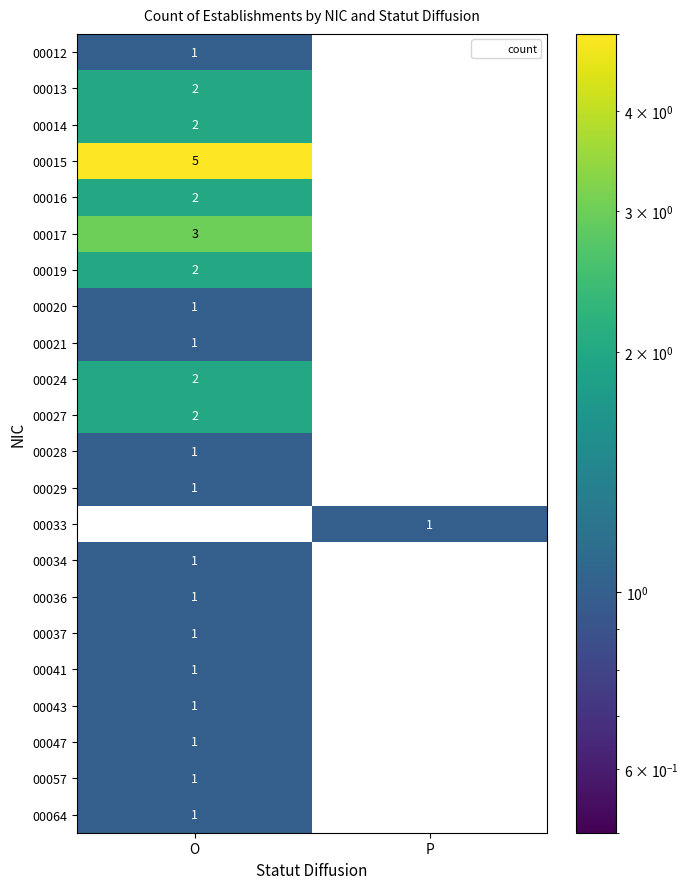

Rank the categories by 00020 value from highest to lowest.

O, P